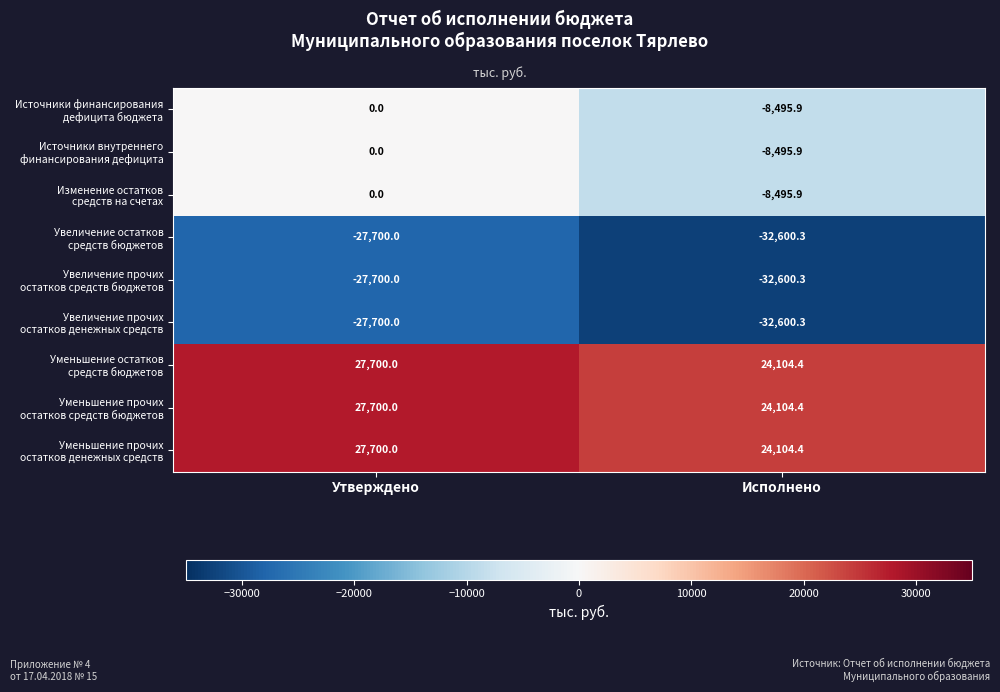

What is the total value across all series at Исполнено?

-50975.4